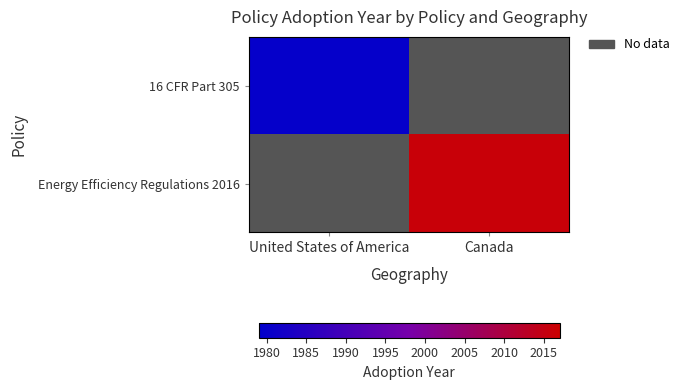

Which series has the largest range (max minus min)?

16 CFR Part 305